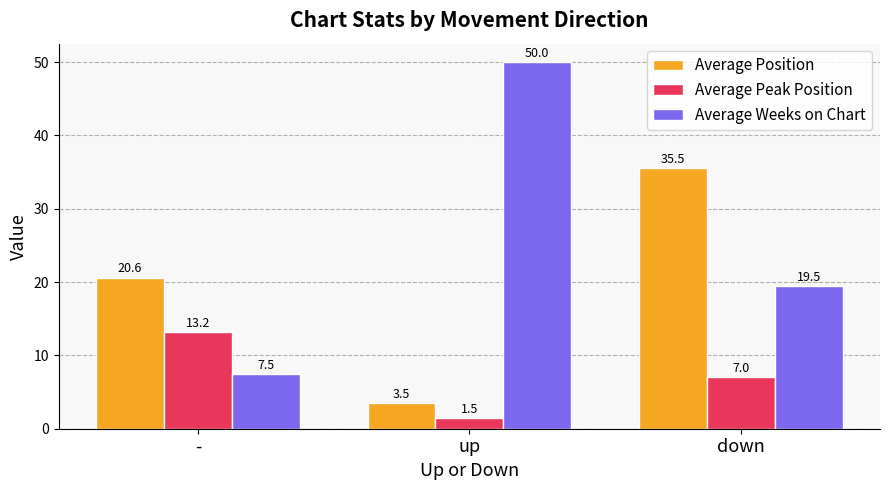

The value of Average Position at - is 29.1. True or false?

False